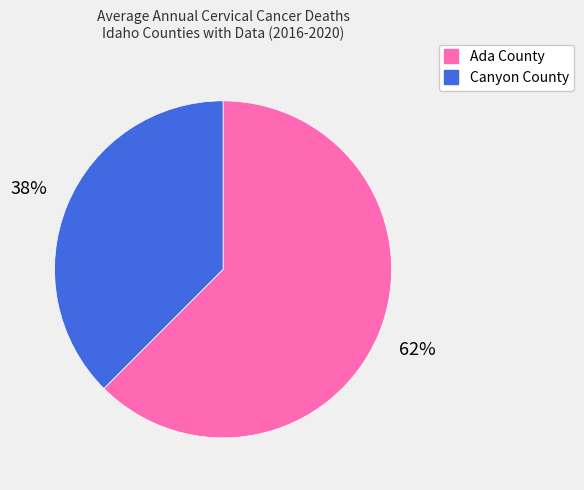

What is the ratio of the value at Canyon County to the value at Ada County?

0.6